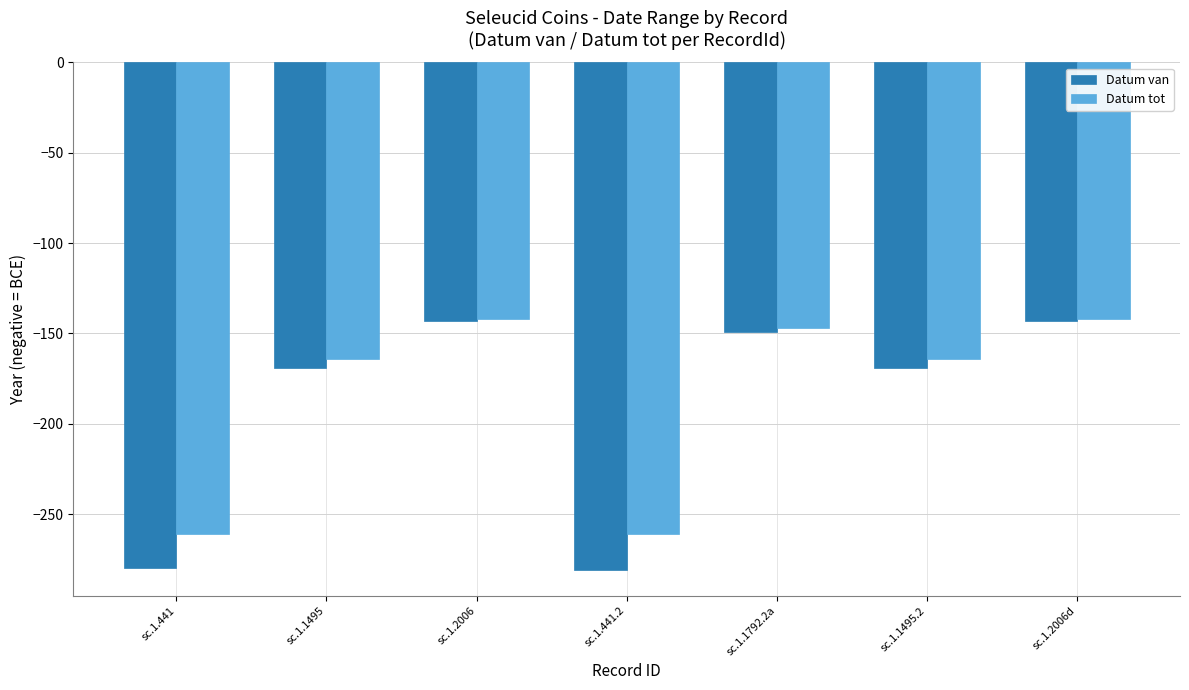

Rank the series at sc.1.441.2 from lowest to highest value.

Datum van, Datum tot